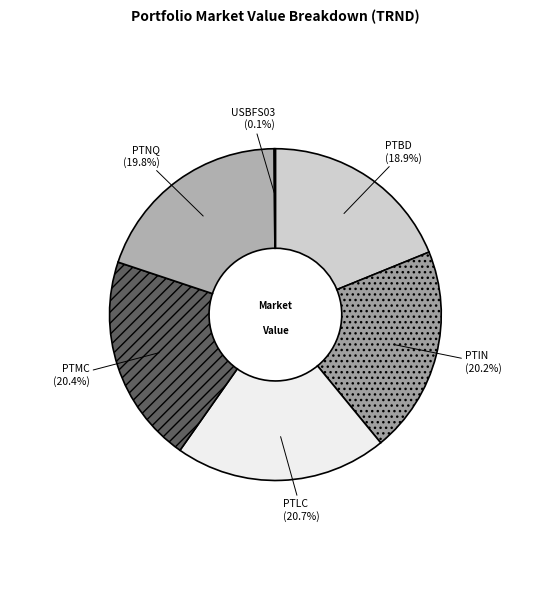

What portion of the pie excludes PTIN?

79.8%